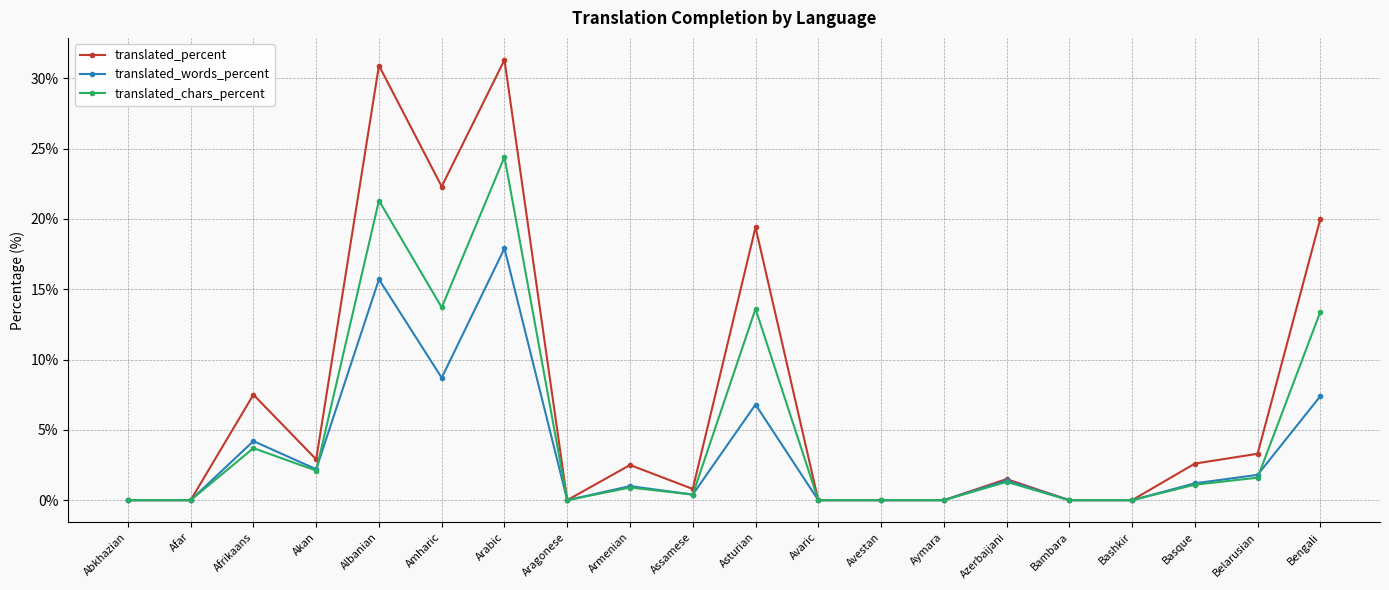

Which series has the largest total across all categories?

translated_percent